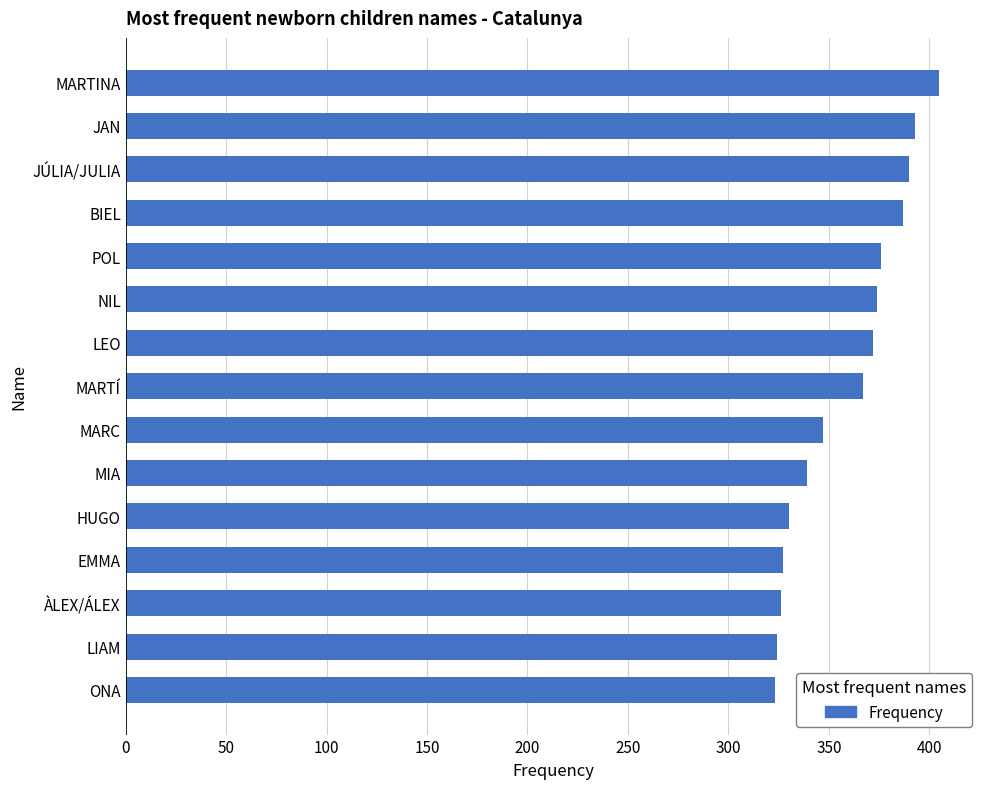

What is the sum of all values?

5380